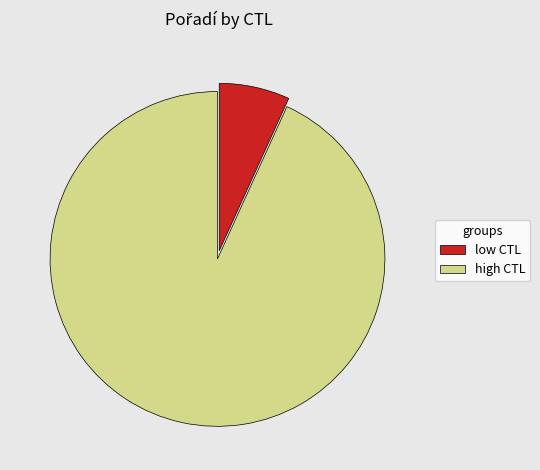

Between low CTL and high CTL, which is larger?

high CTL